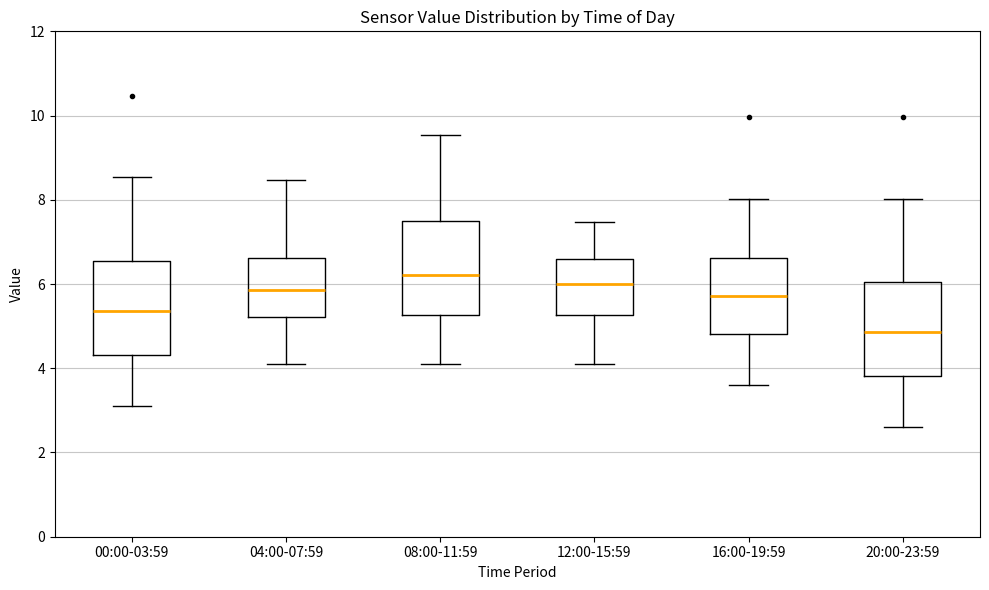

Reading left to right, transcribe this box plot: for each box, give where its median line is, the range the box spans, and where its two whiskers end, as read against the y-axis. The values are not printed on the chart, so give them approximately, as read against the axis.

00:00-03:59: median 5.4, box 4.4 to 6.6, whiskers 3.2 to 8.6
04:00-07:59: median 5.8, box 5.2 to 6.6, whiskers 4.2 to 8.4
08:00-11:59: median 6.2, box 5.2 to 7.6, whiskers 4.2 to 9.6
12:00-15:59: median 6.0, box 5.2 to 6.6, whiskers 4.2 to 7.4
16:00-19:59: median 5.8, box 4.8 to 6.6, whiskers 3.6 to 8.0
20:00-23:59: median 4.8, box 3.8 to 6.0, whiskers 2.6 to 8.0